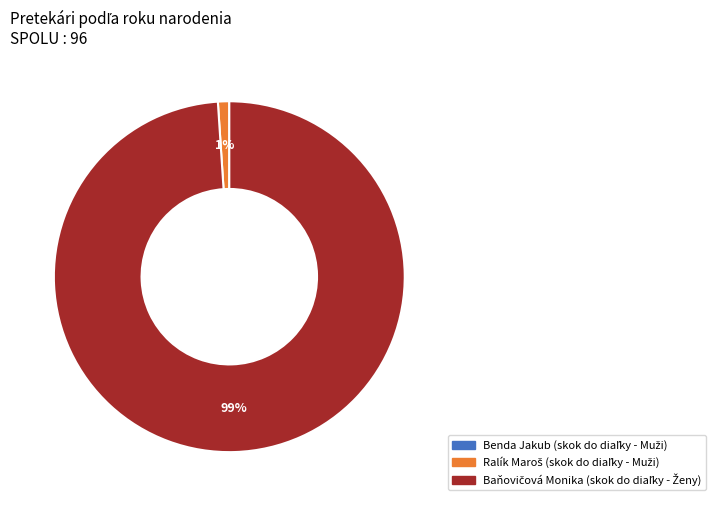

Is there a majority slice in this chart?

Yes